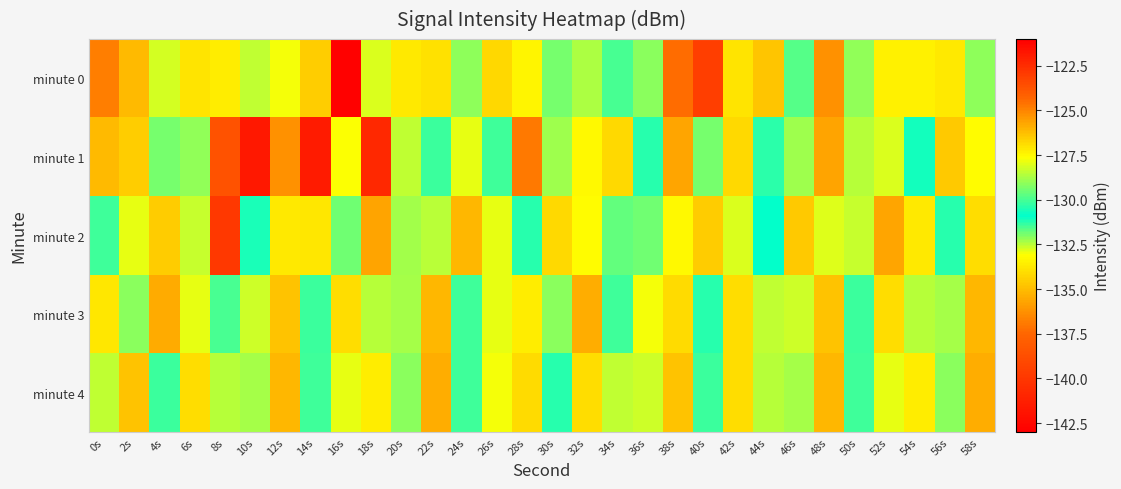

Which label corresponds to the smallest value in the chart?

16s